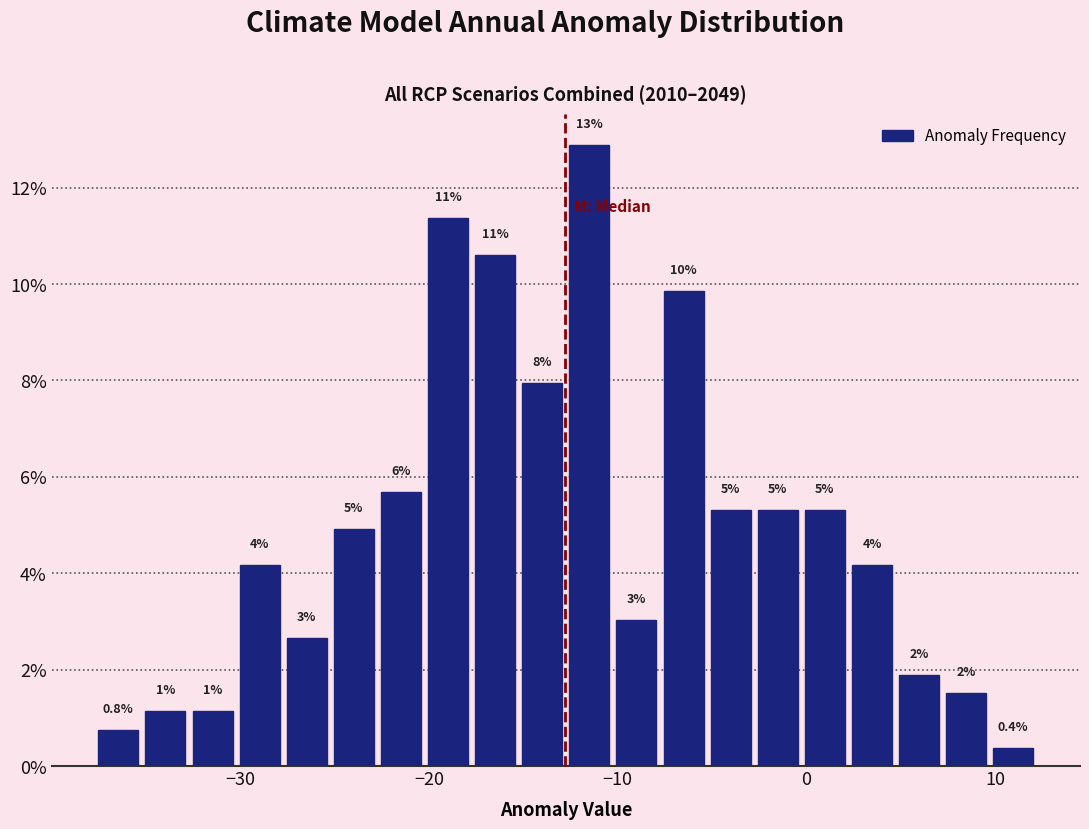

Read against the x-axis, roughly where is the centre of the tallest bar?

-12